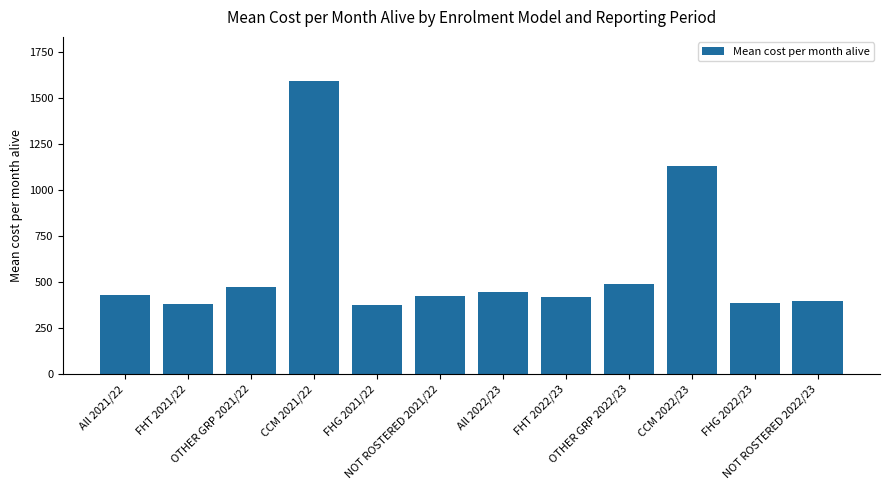

What is the greatest value displayed?

1592.2